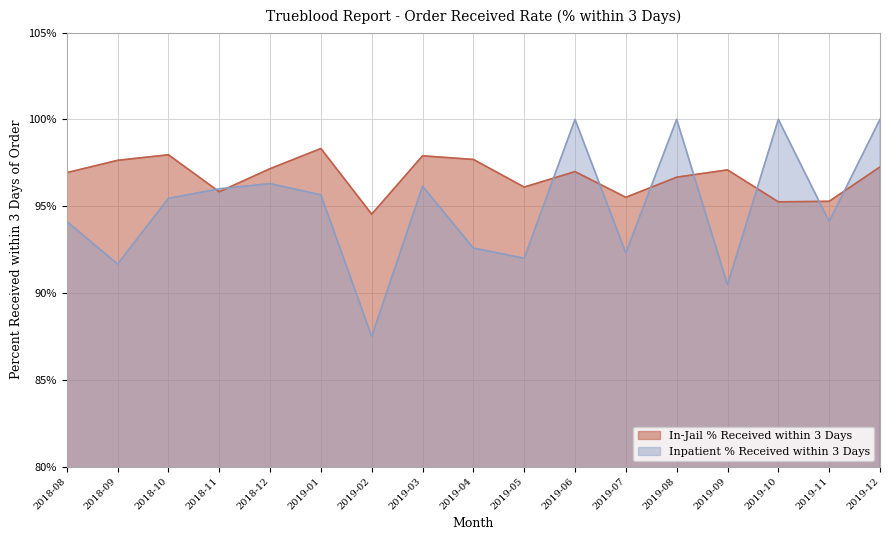

How many interior local valleys does the Inpatient % Received within 3 Days series have?

6